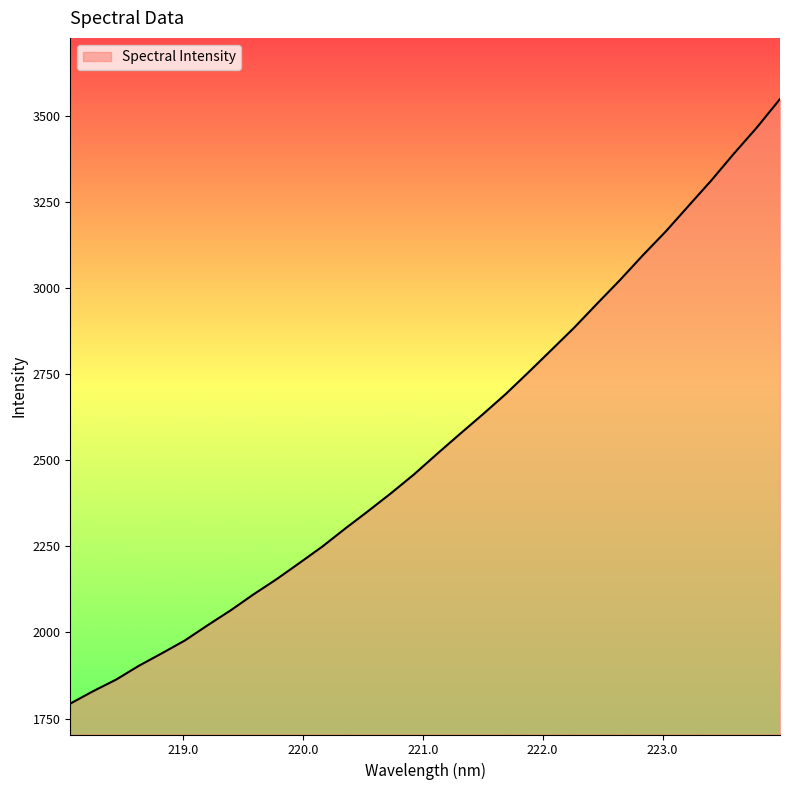

What is the minimum value shown in the chart?

1793.5